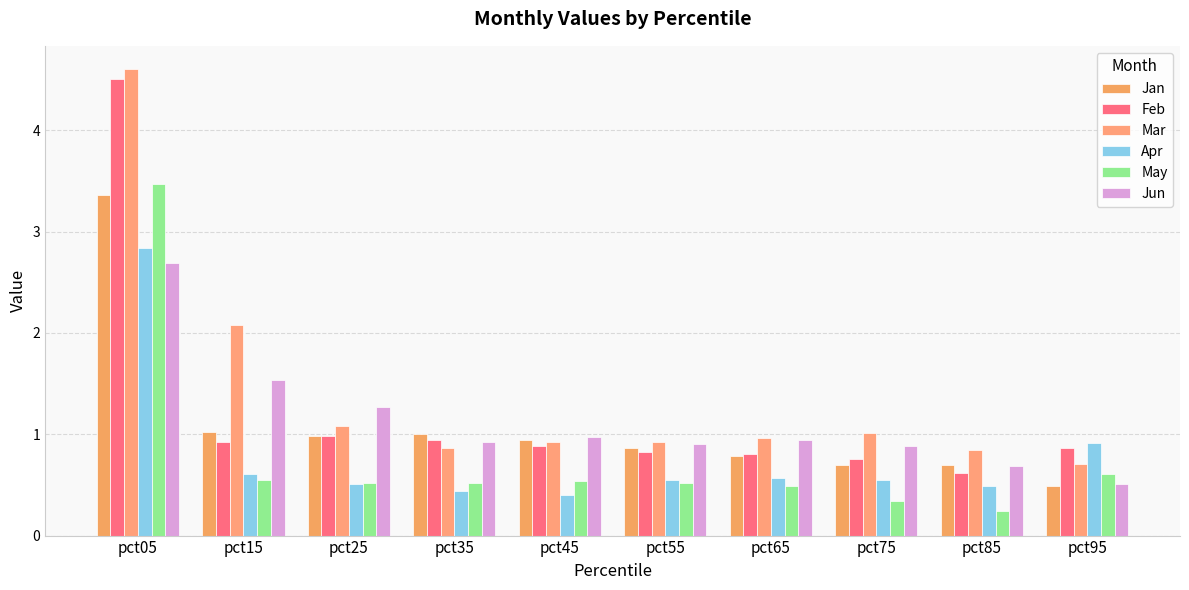

True or false: Jun has a value of 1.5 at pct15.

True